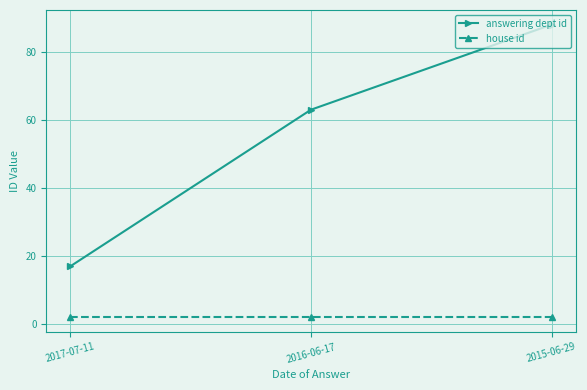

Rank the series by their average value, from lowest to highest.

house id, answering dept id